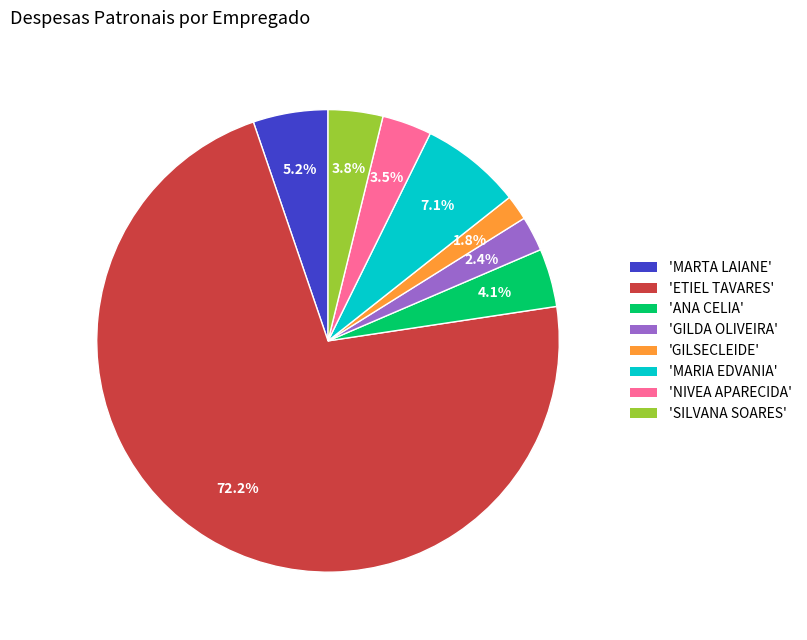

Is there any slice that represents more than half of the pie?

Yes